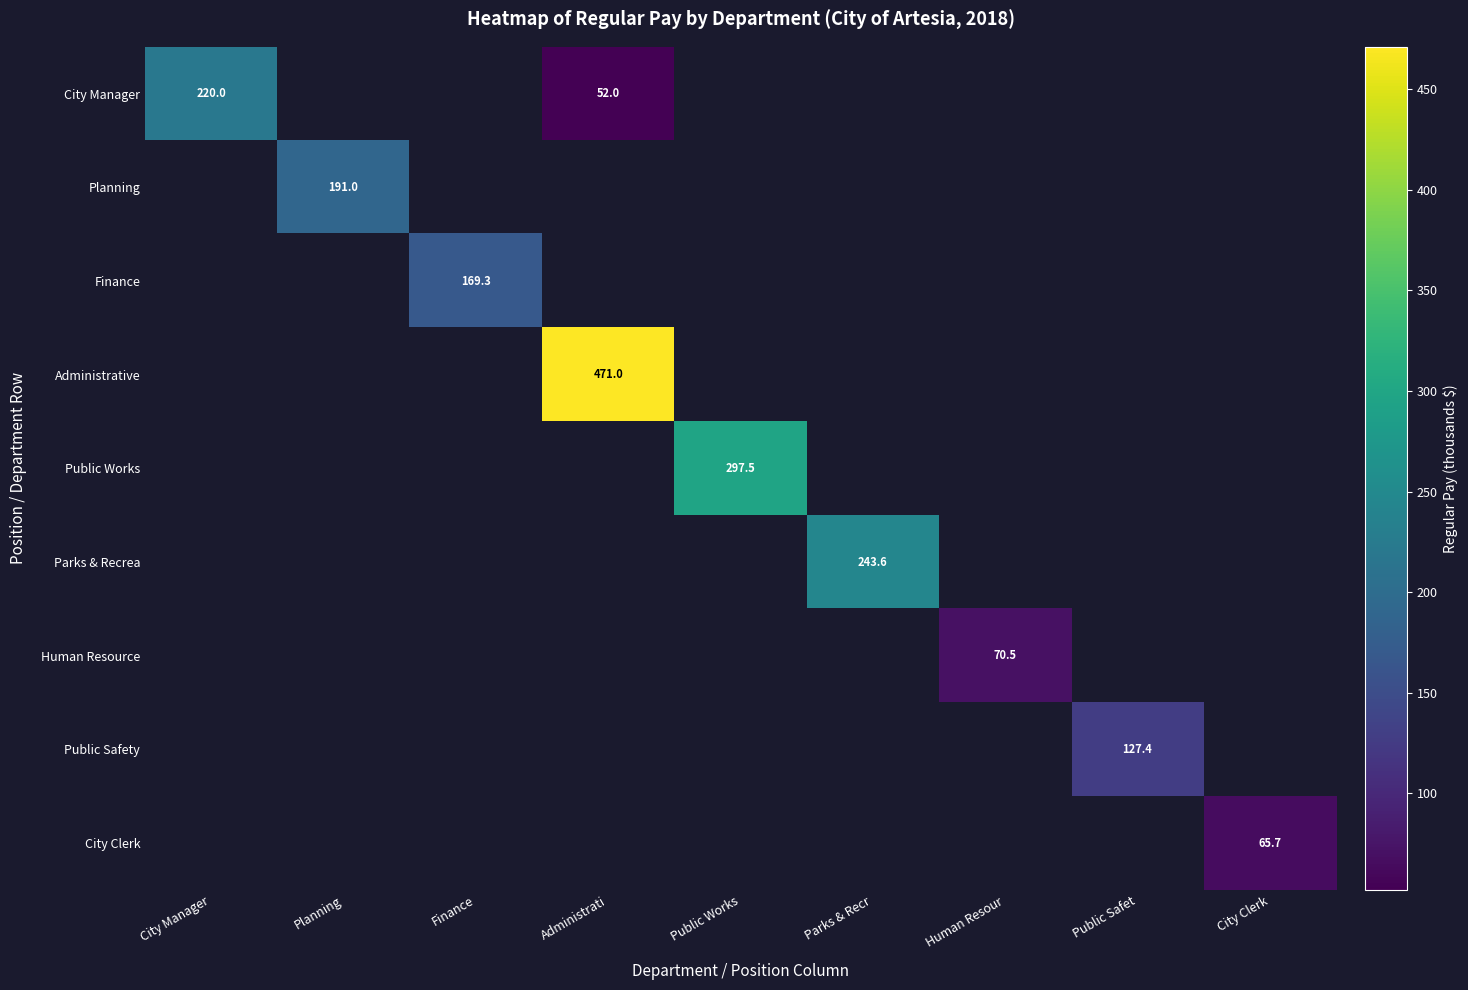

At how many categories does at least one series exceed 436?

1